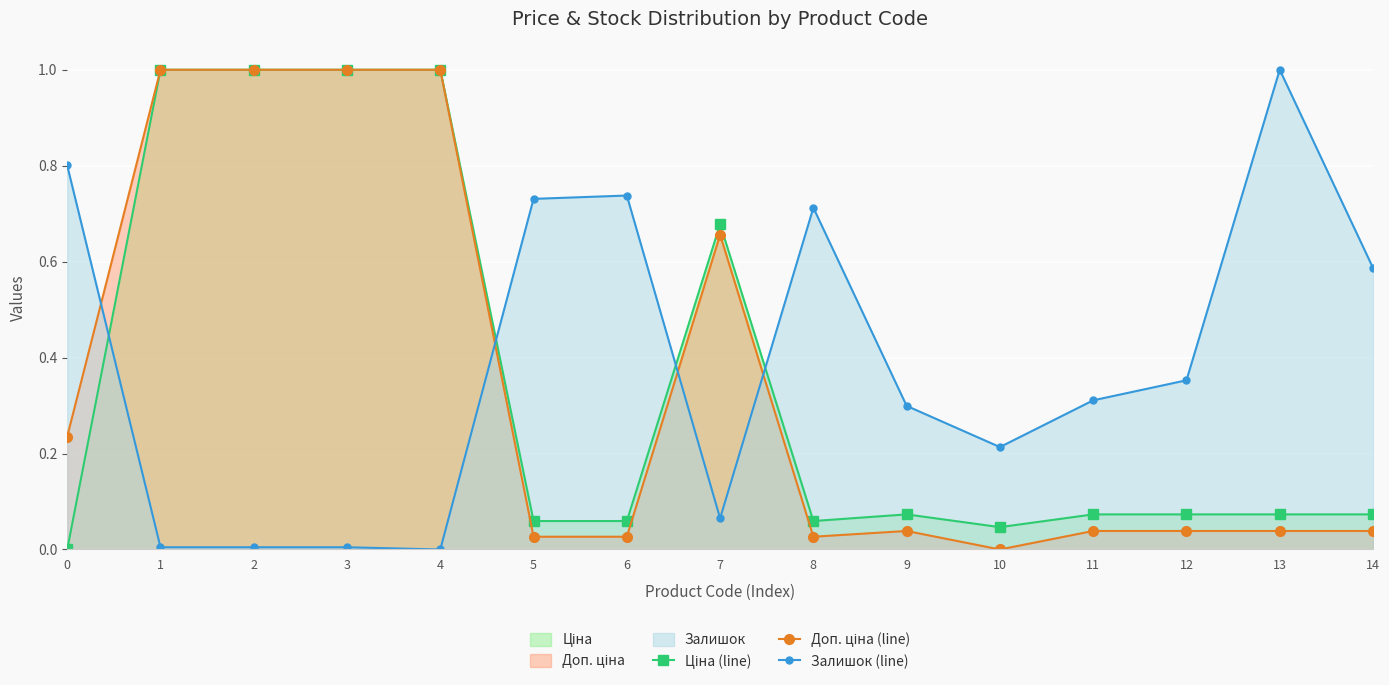

True or false: Ціна (line) has more than 0 points higher than both neighbors.

True